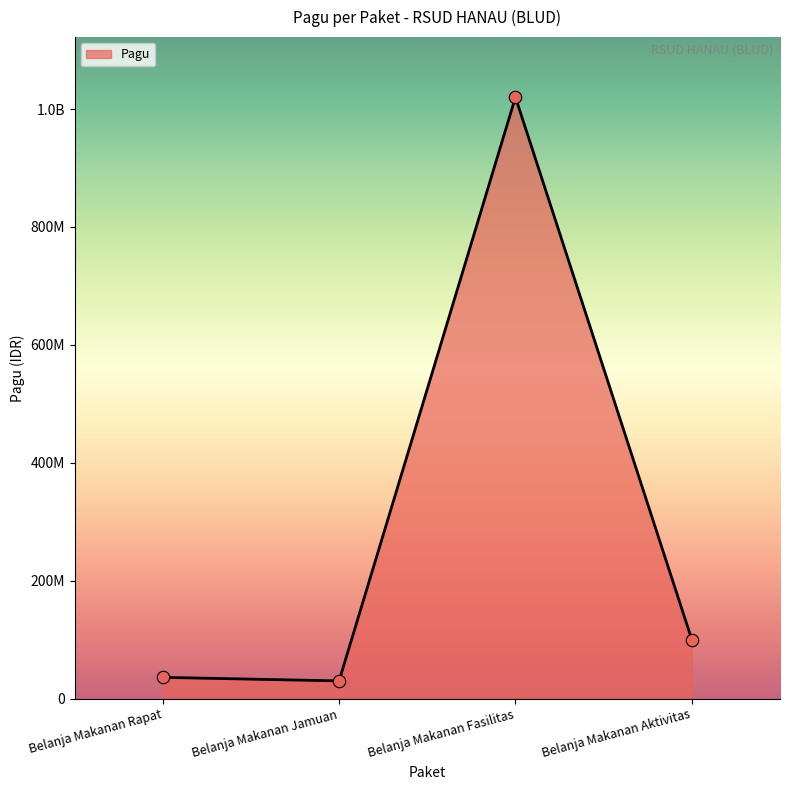

Approximately how many times larger is the value at Belanja Makanan Fasilitas compared to Belanja Makanan Jamuan?

34.0